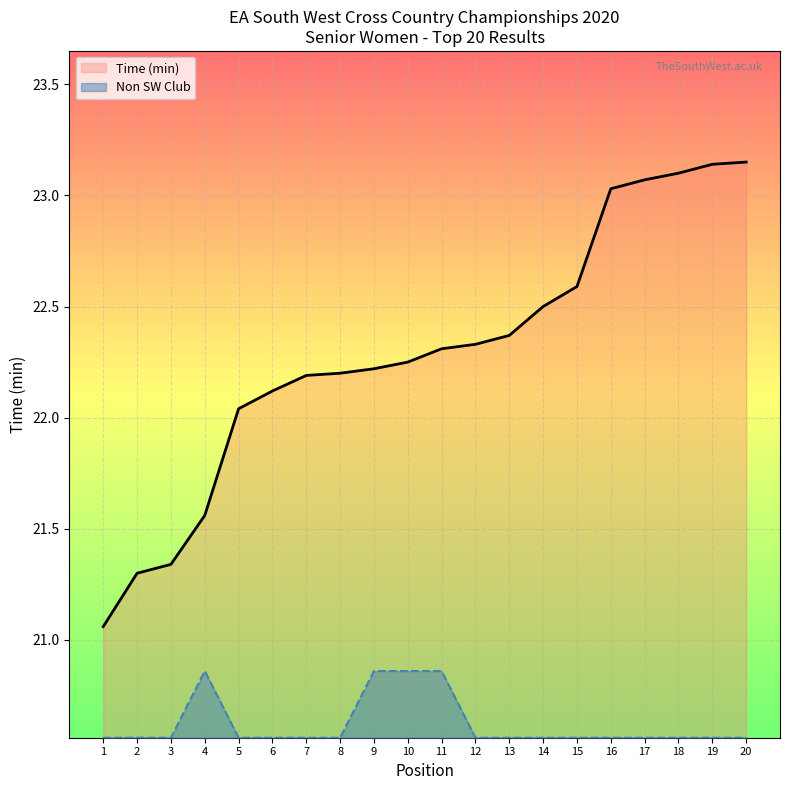

Where is Time (min) nearest to the value 22?

5